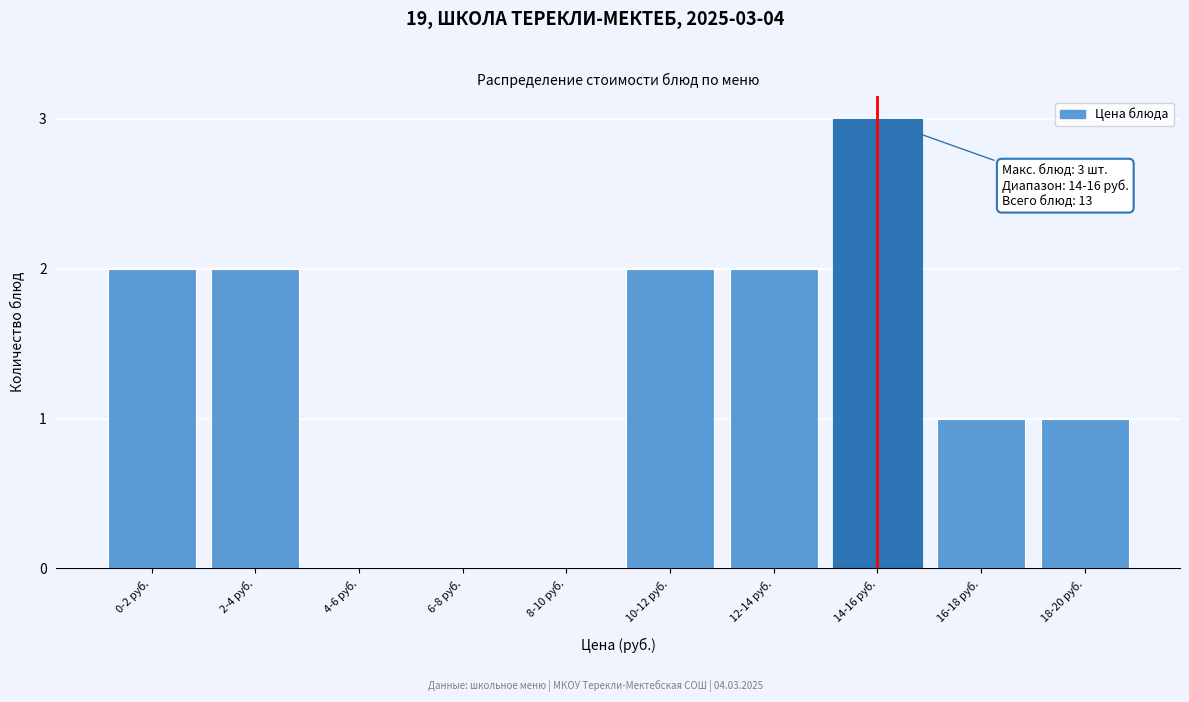

Reading left to right, list all the values displayed in this chart.

0-2 руб.=2	2-4 руб.=2	4-6 руб.=0	6-8 руб.=0	8-10 руб.=0	10-12 руб.=2	12-14 руб.=2	14-16 руб.=3	16-18 руб.=1	18-20 руб.=1